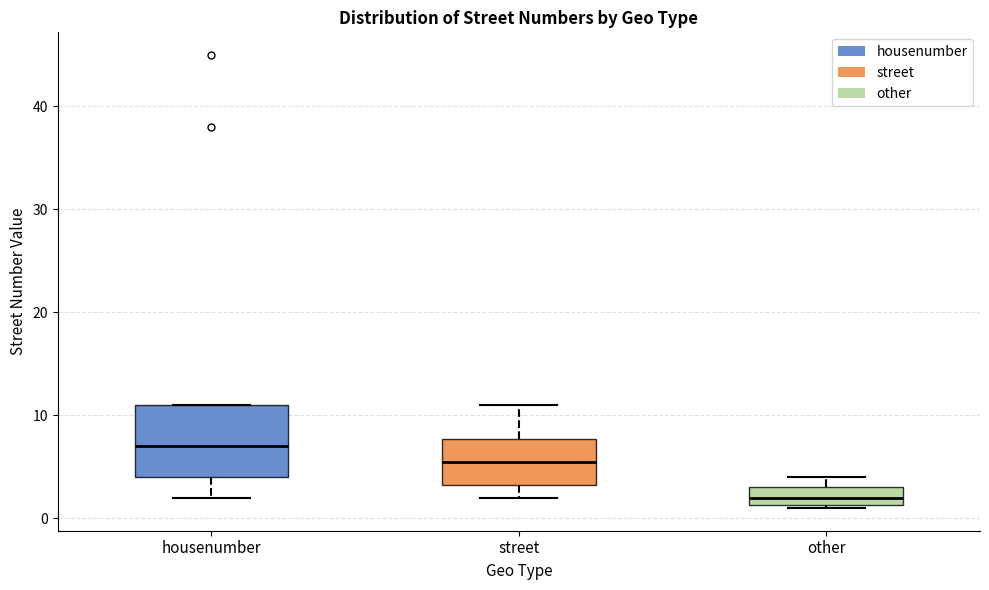

Reading left to right, read every box against the y-axis: the position of its median line, the range the box covers, and the ends of its whiskers. The values are not printed on the chart, so give them approximately, as read against the axis.

housenumber: median 7, box 4 to 11, whiskers 2 to 11
street: median 6, box 3 to 8, whiskers 2 to 11
other: median 2, box 1 to 3, whiskers 1 to 4